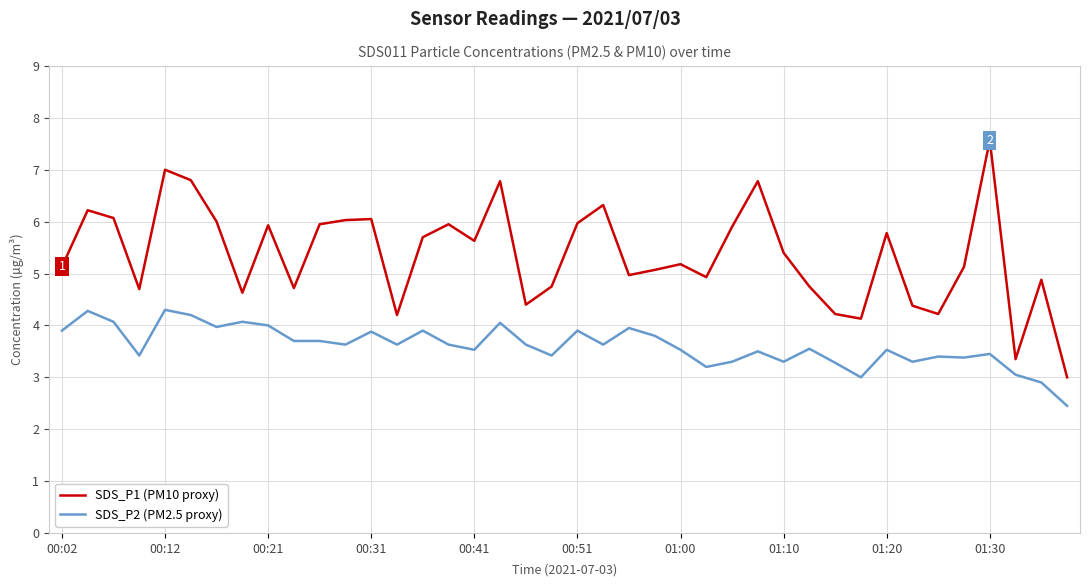

List the series in order of their peak value, highest first.

SDS_P1 (PM10 proxy), SDS_P2 (PM2.5 proxy)